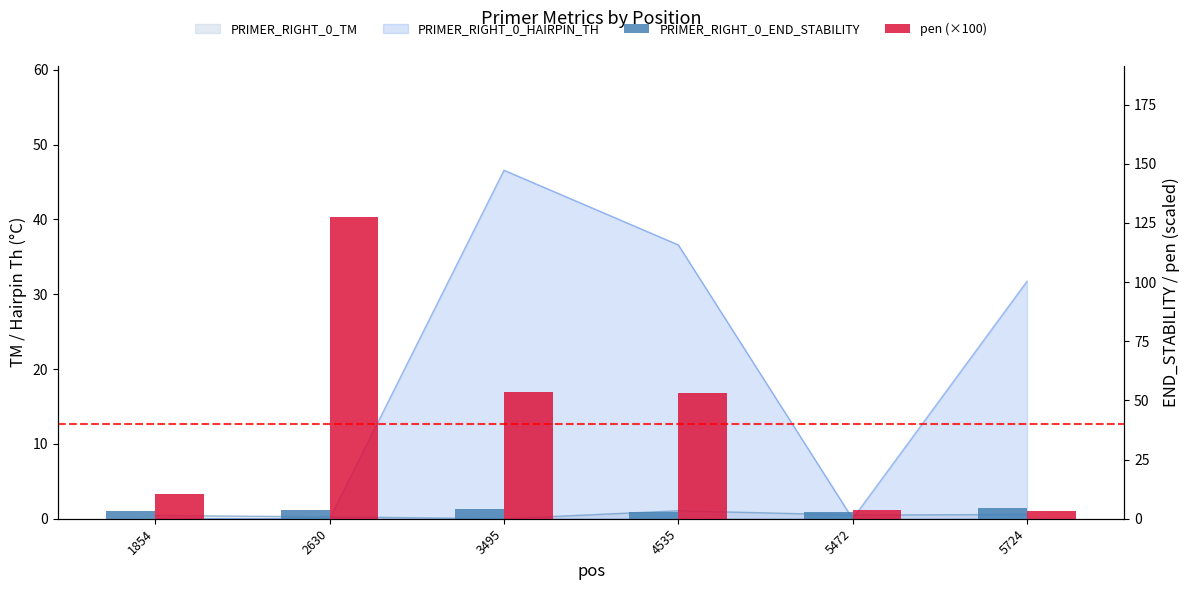

The PRIMER_RIGHT_0_END_STABILITY series shows 6.0 at 3495. True or false?

False